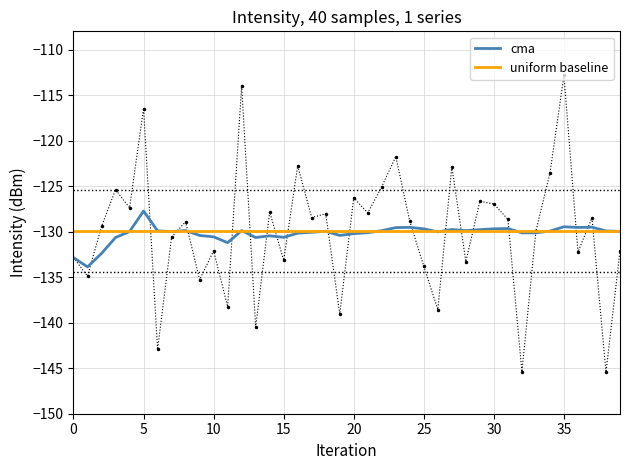

Does the chart have visible grid lines?

Yes